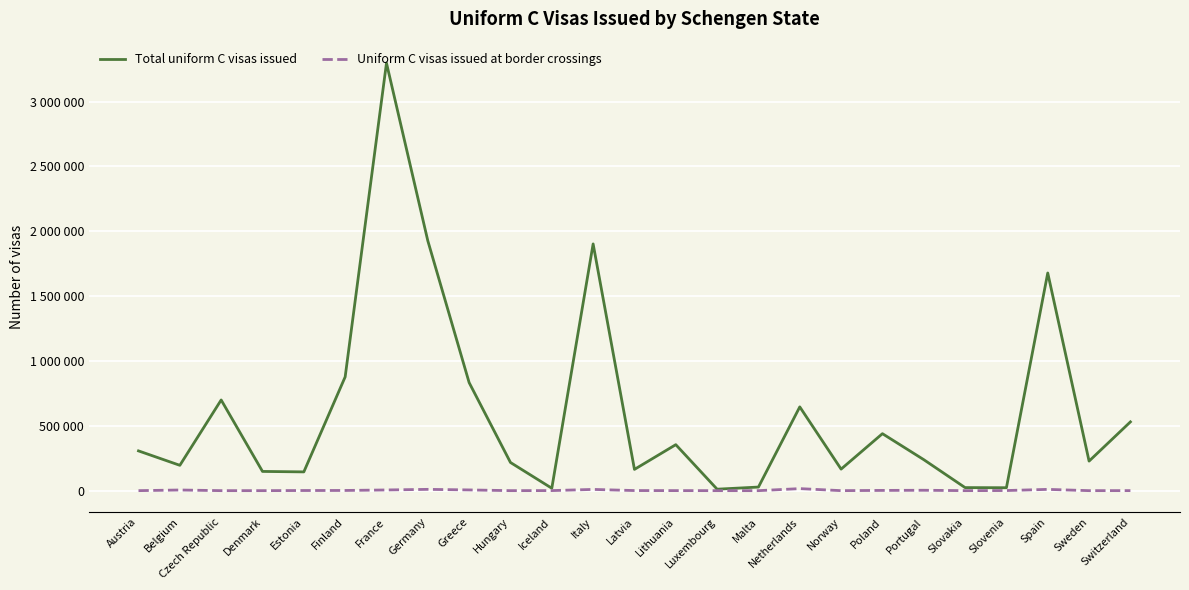

List the labels in order of Uniform C visas issued at border crossings value, largest first.

Netherlands, Germany, Spain, Italy, Greece, France, Belgium, Portugal, Poland, Finland, Estonia, Slovenia, Latvia, Iceland, Lithuania, Switzerland, Norway, Hungary, Denmark, Austria, Czech Republic, Slovakia, Luxembourg, Malta, Sweden